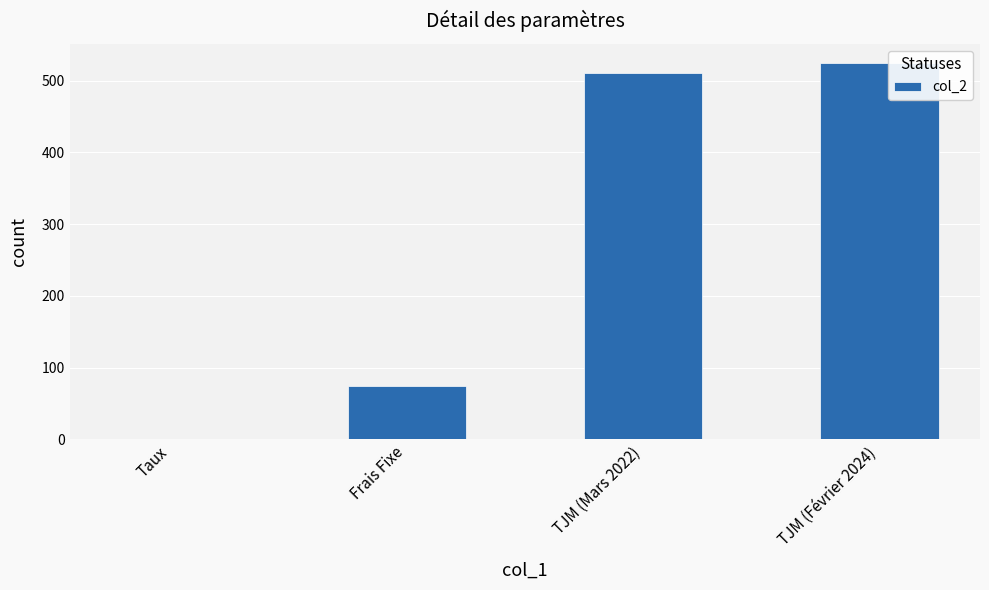

Reading left to right, list all the values displayed in this chart.

Taux=0.1	Frais Fixe=75.0	TJM (Mars 2022)=510.0	TJM (Février 2024)=525.0